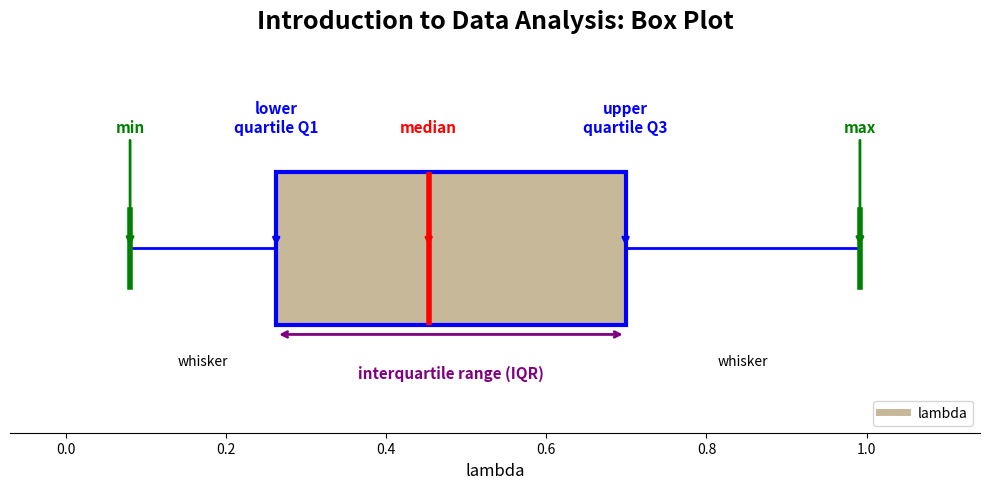

Read this box plot against the x-axis: the position of the median line, the range covered by the box, and the ends of both whiskers. The values are not printed on the chart, so give them approximately, as read against the axis.

median 0.46, box 0.26 to 0.70, whiskers 0.08 to 1.00